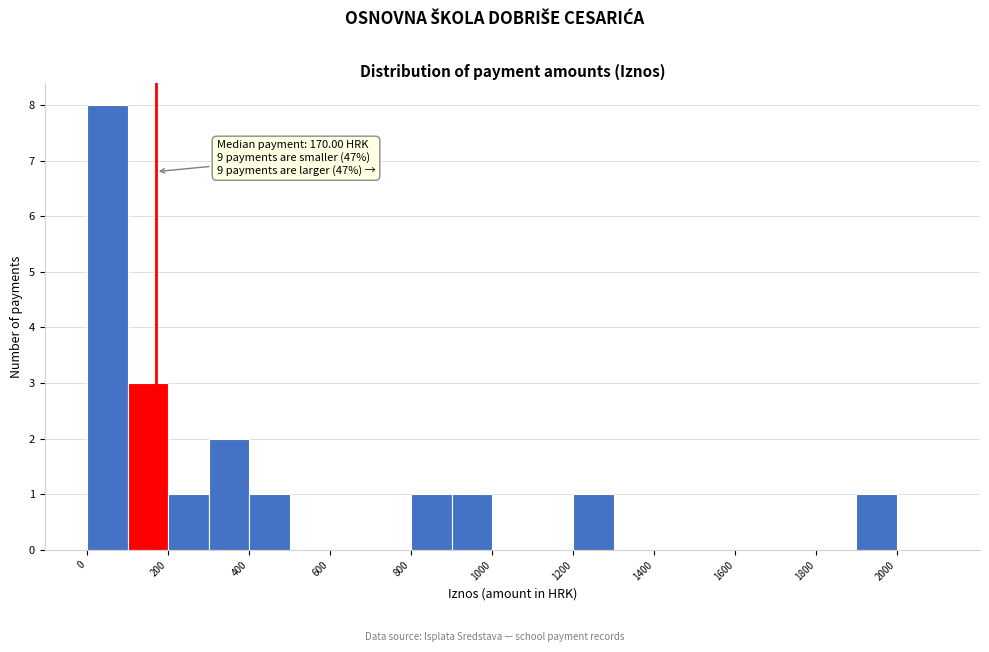

Over which range of the x-axis is the bar tallest?

0 to 100